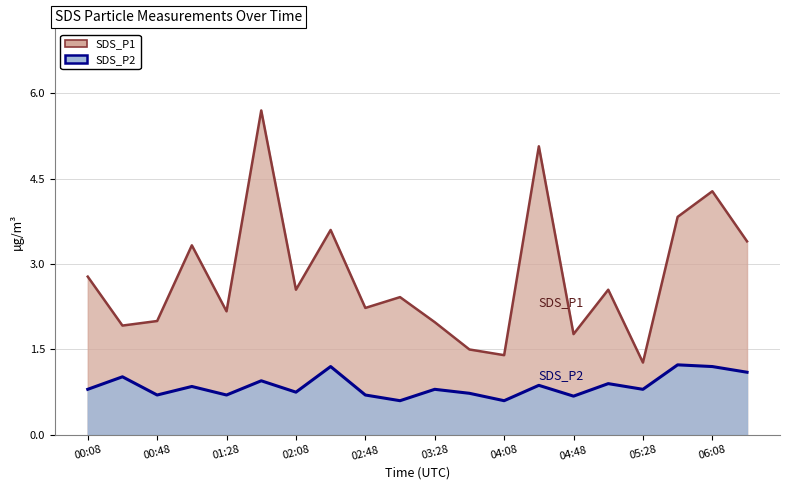

Reading left to right, list all the values displayed in this chart.

SDS_P1: 2.8	1.9	2.0	3.3	2.2	5.7	2.5	3.6	2.2	2.4	2.0	1.5	1.4	5.1	1.8	2.5	1.3	3.8	4.3	3.4
SDS_P2: 0.8	1.0	0.7	0.8	0.7	0.9	0.8	1.2	0.7	0.6	0.8	0.7	0.6	0.9	0.7	0.9	0.8	1.2	1.2	1.1